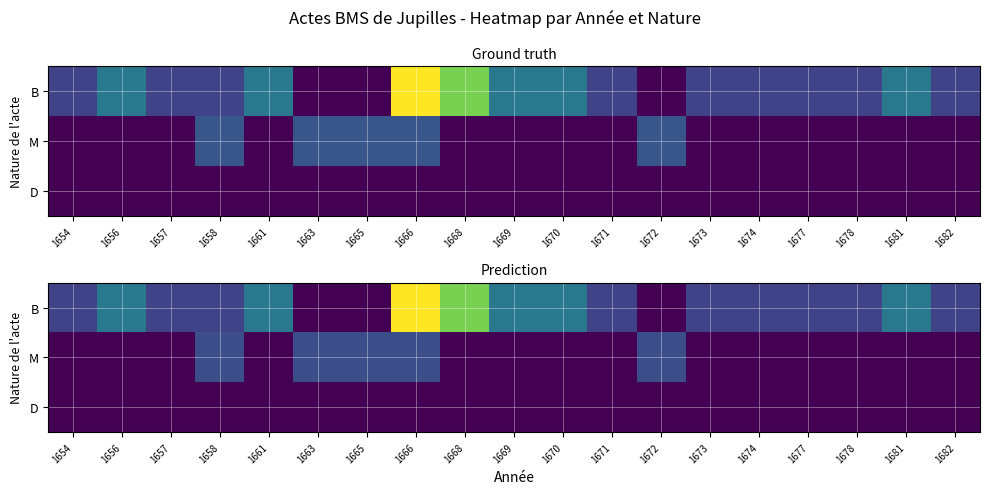

What is the total value across all series at 1671?

316